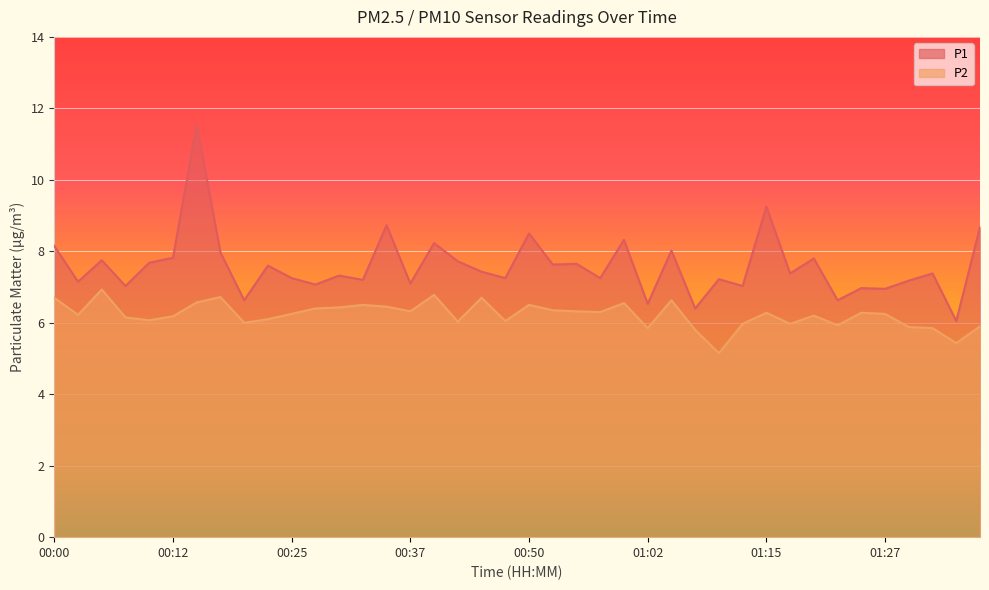

At which label does P2 reach its peak?

00:05